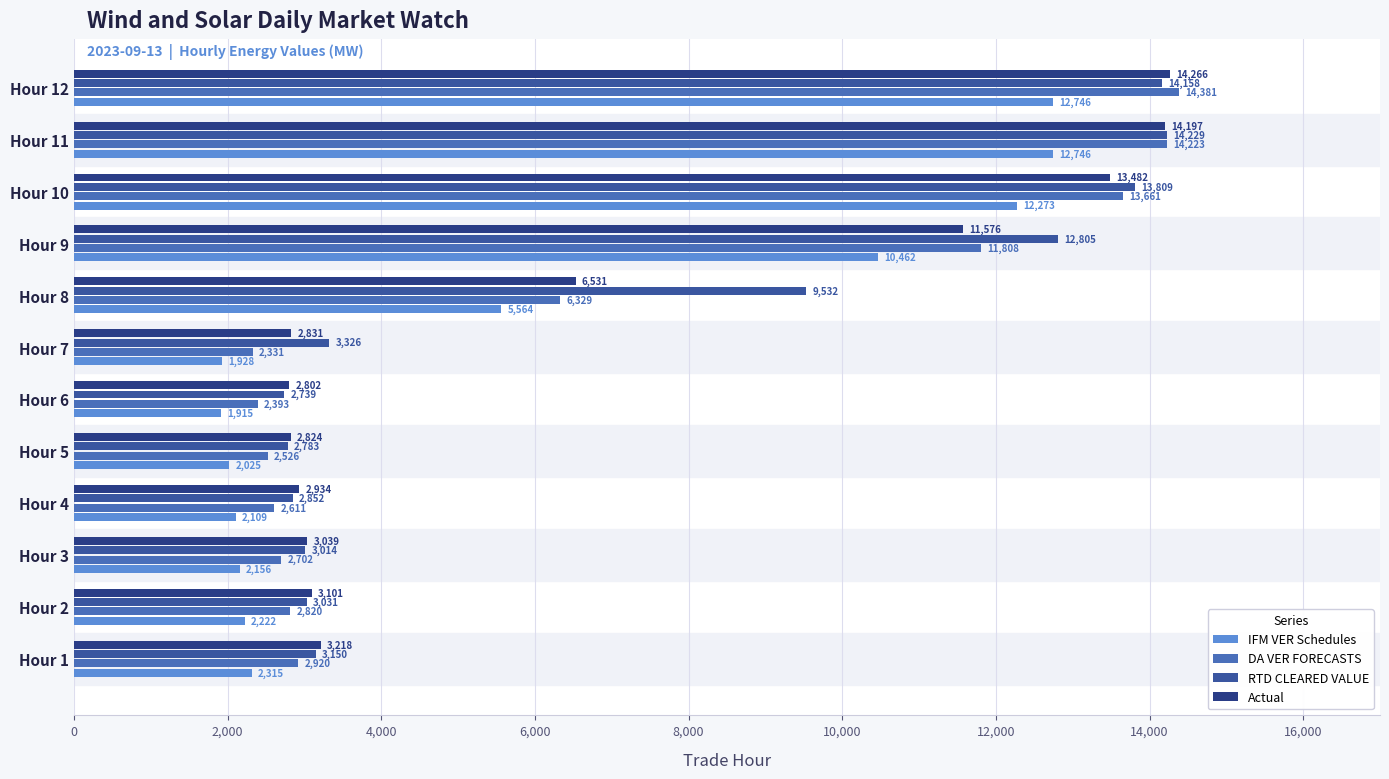

How many values in the IFM VER Schedules series exceed 2315?

6